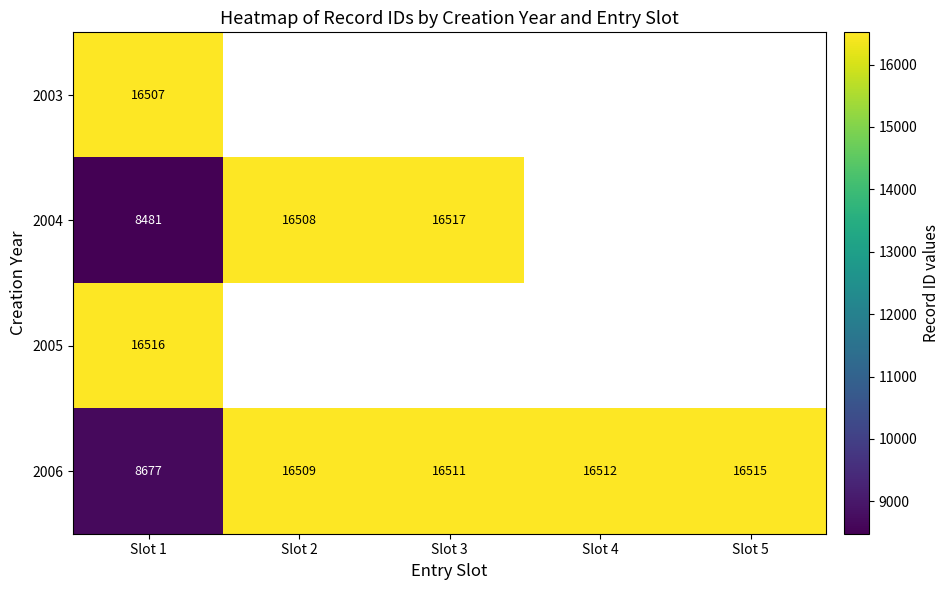

What is the approximate value of 2006 at Slot 4, to the nearest 50?

16500